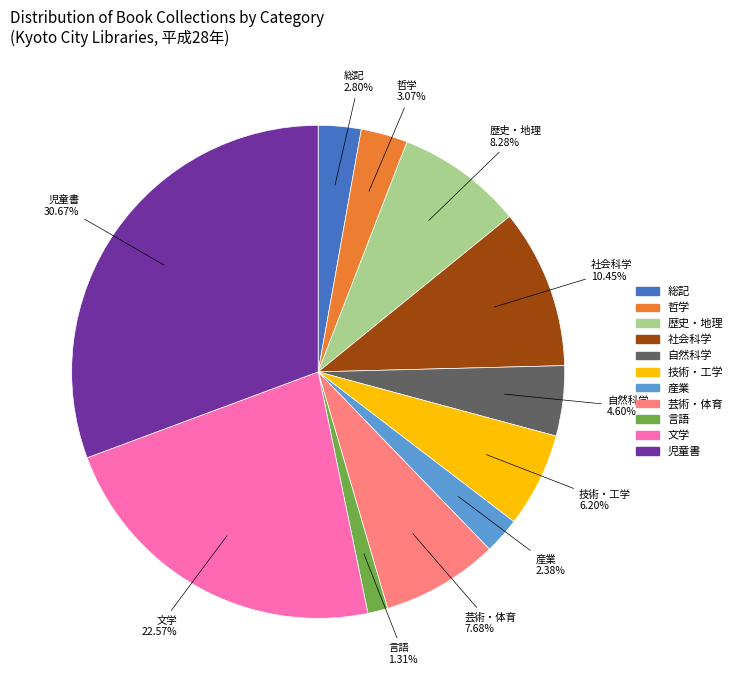

Does any single category account for the majority?

No